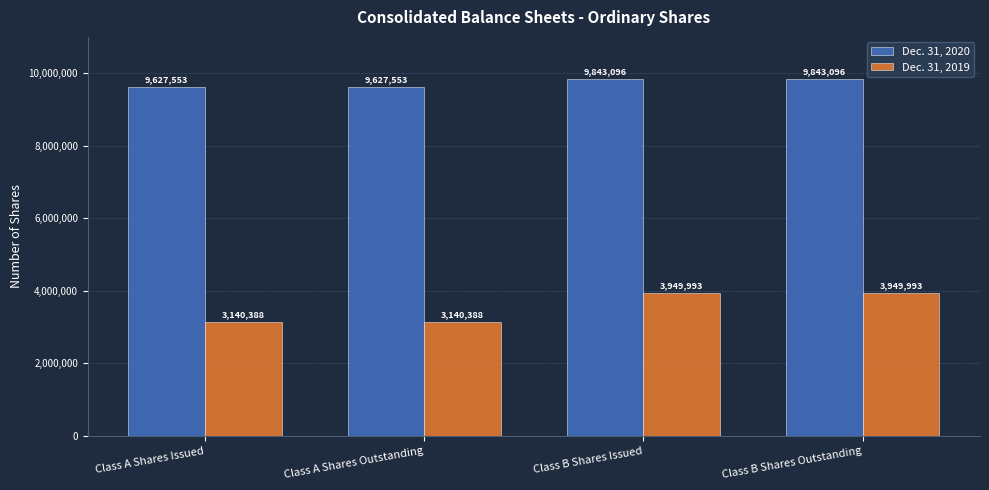

What is the total value across all series at Class A Shares Issued?

12767941